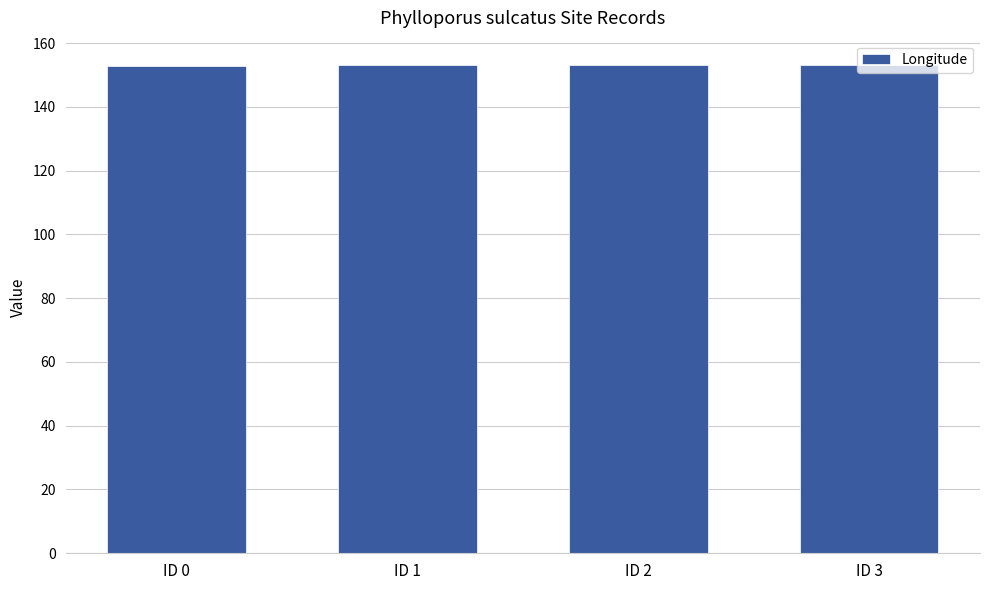

Approximately how many times larger is the value at ID 3 compared to ID 2?

1.0